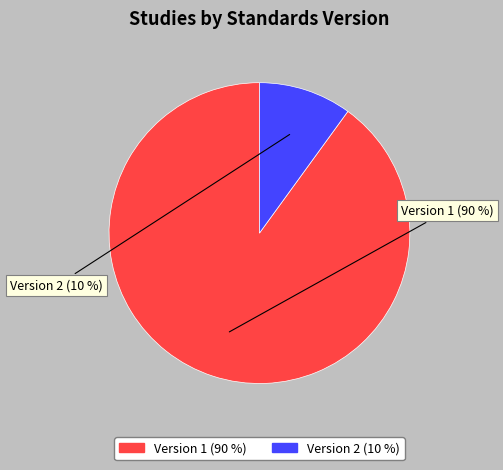

Count the number of slices in the pie.

2